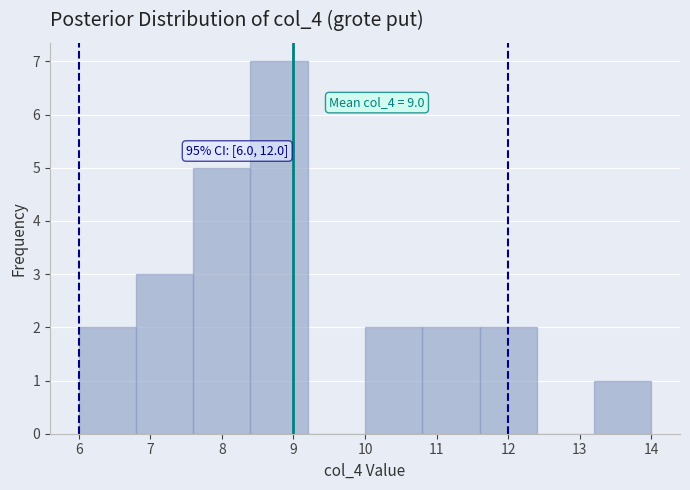

Over which range of the x-axis is the bar tallest?

8.4 to 9.2